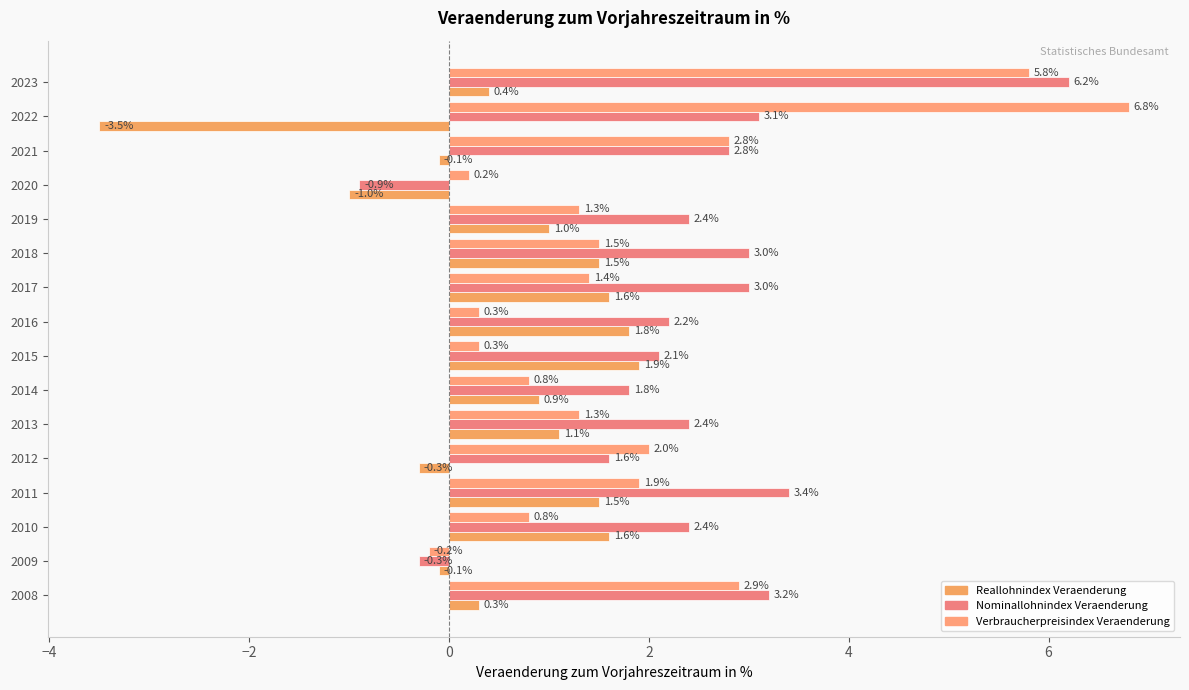

How many distinct data groups are displayed?

3